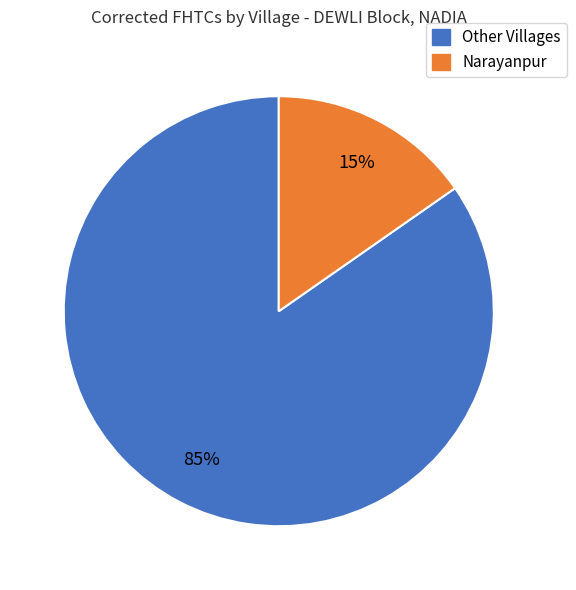

How many segments does this pie chart have?

2